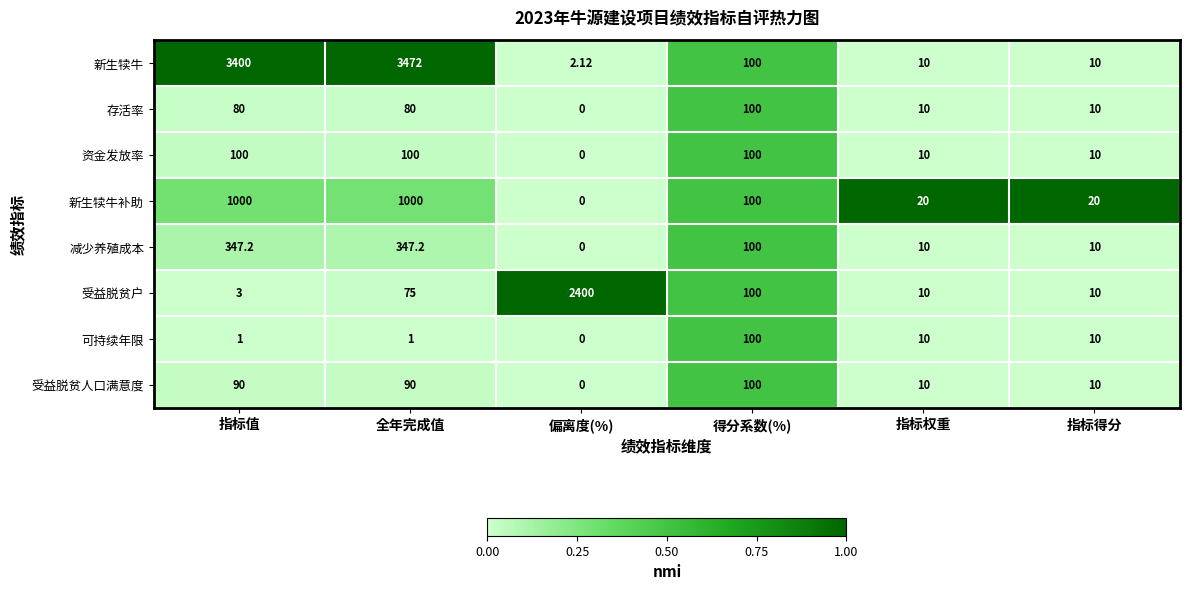

How many categories are shown in the chart?

6